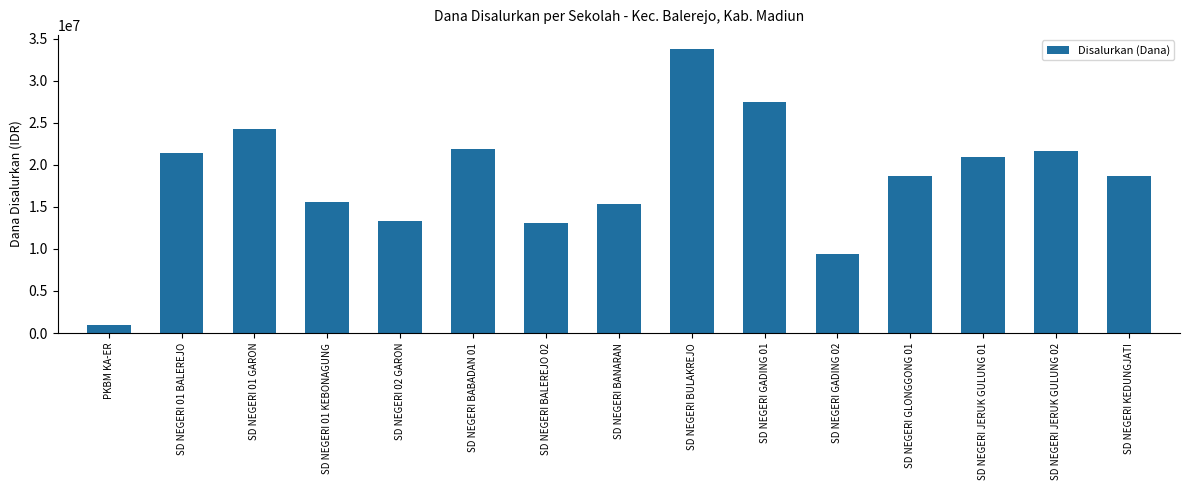

What is the greatest value displayed?

33750000